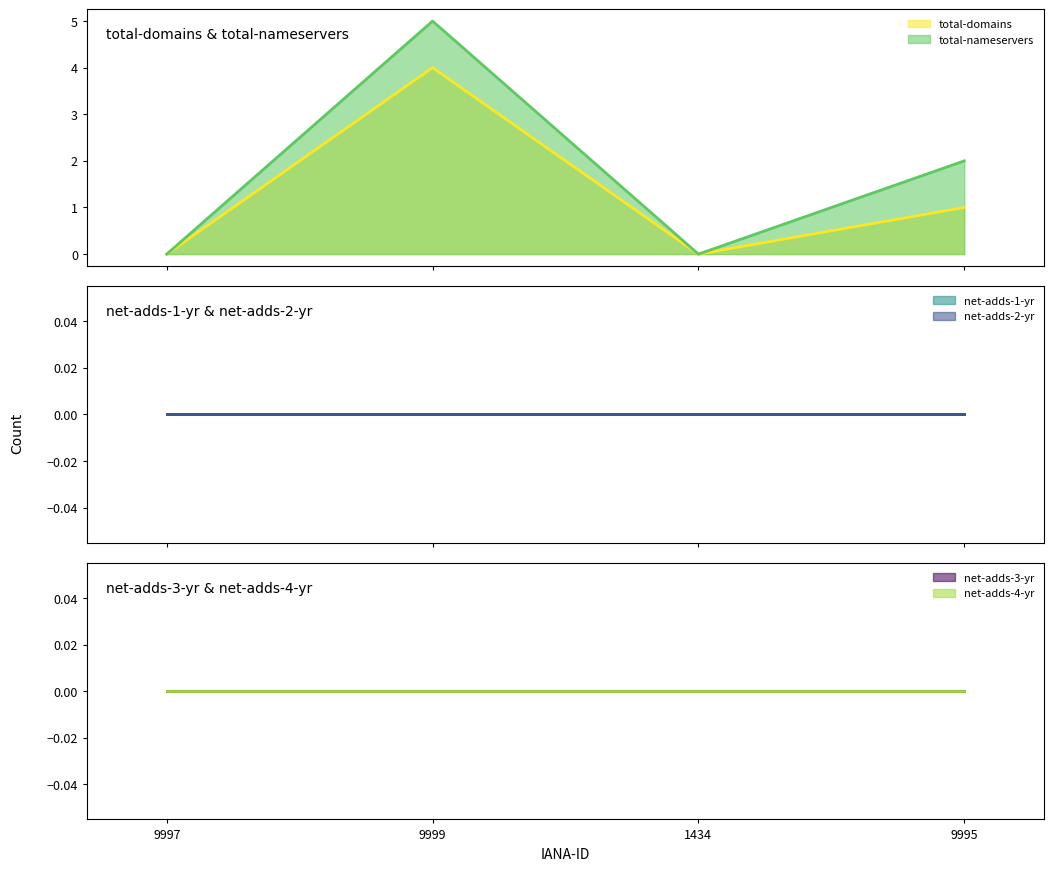

What are all the series names shown in the legend?

total-domains, total-nameservers, net-adds-1-yr, net-adds-2-yr, net-adds-3-yr, net-adds-4-yr